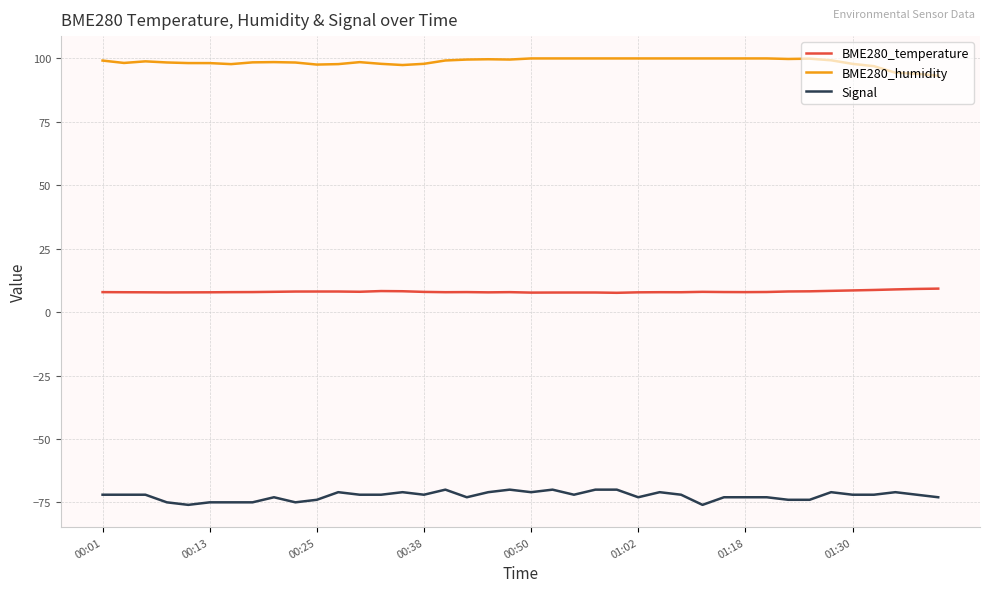

True or false: Signal and BME280_humidity intersect in this chart.

False